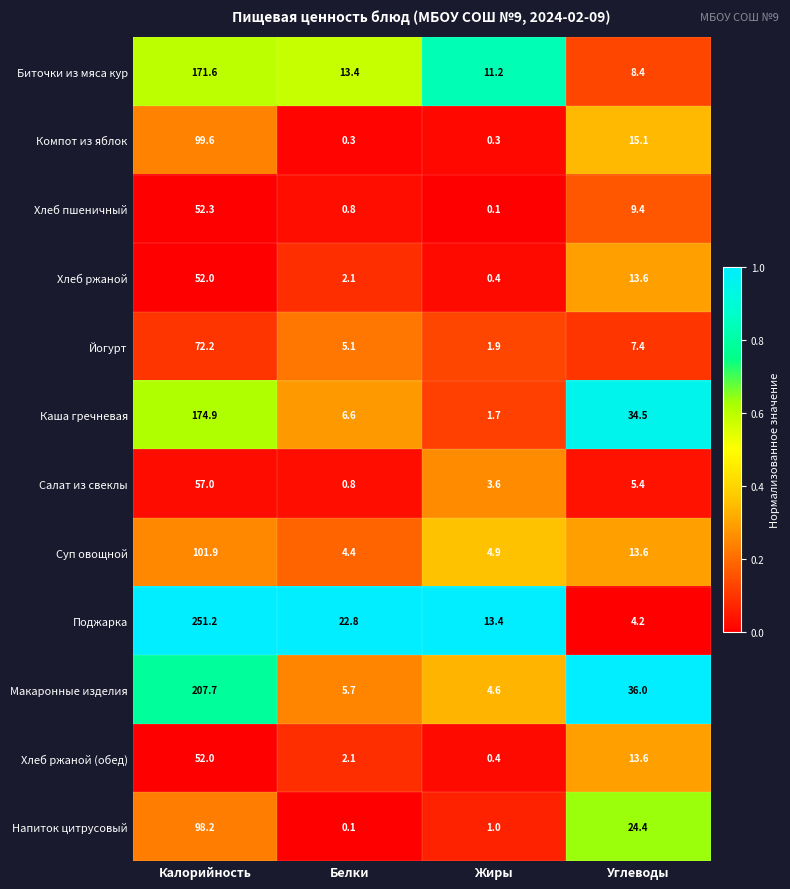

Between Белки and Углеводы, which series saw the biggest shift?

Макаронные изделия